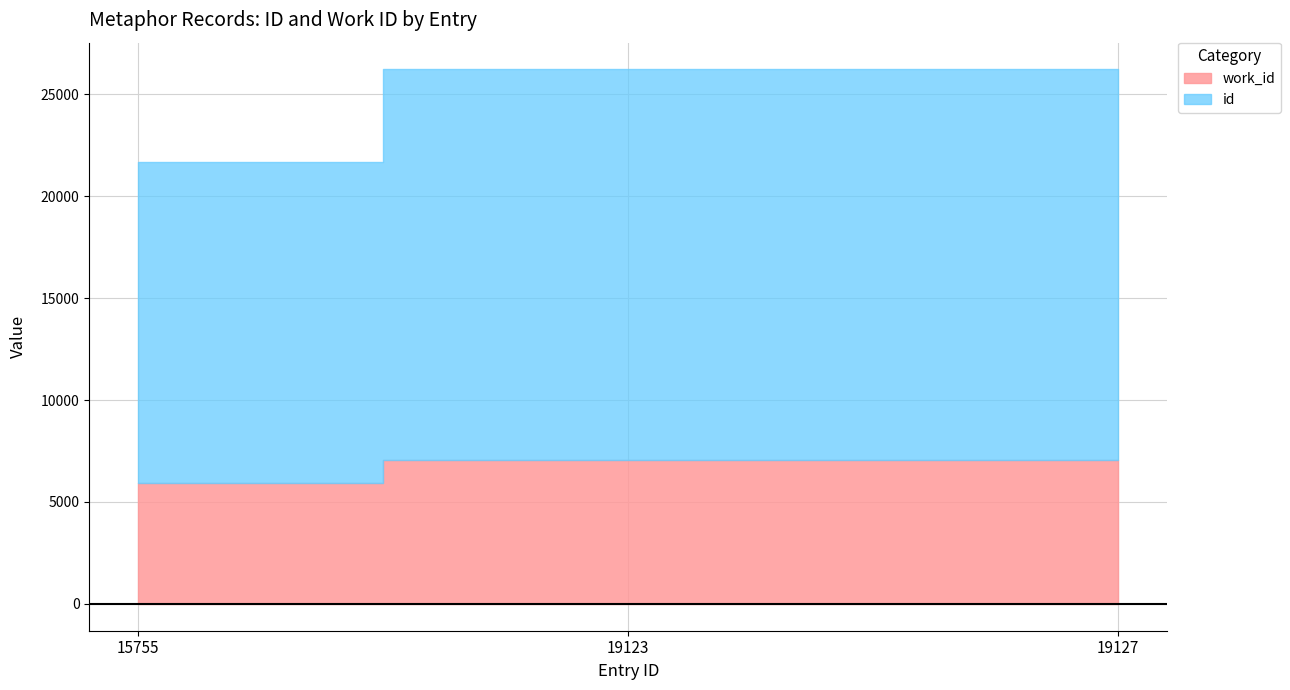

True or false: work_id has a value of 11837 at 19123.

False